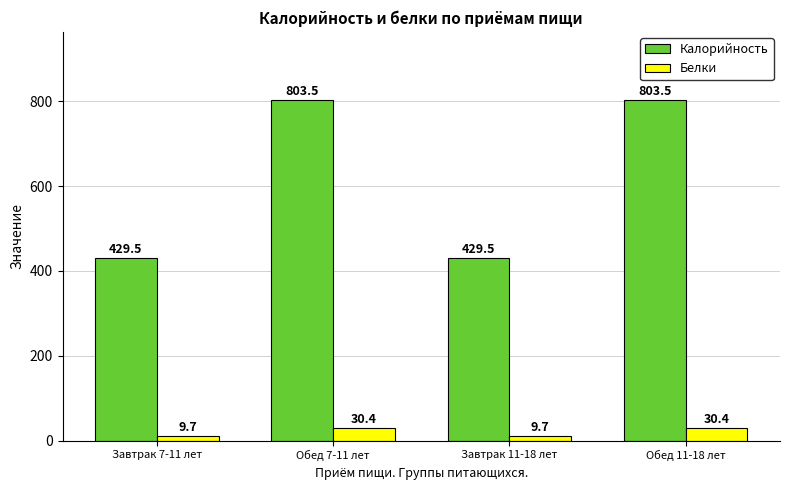

What position from the left is Обед 7-11 лет?

2